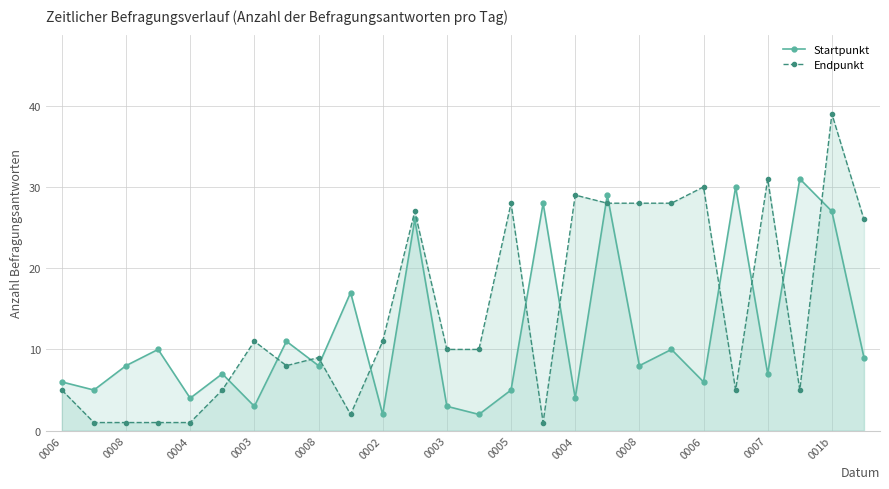

What is the total value across all series at 0005?

33